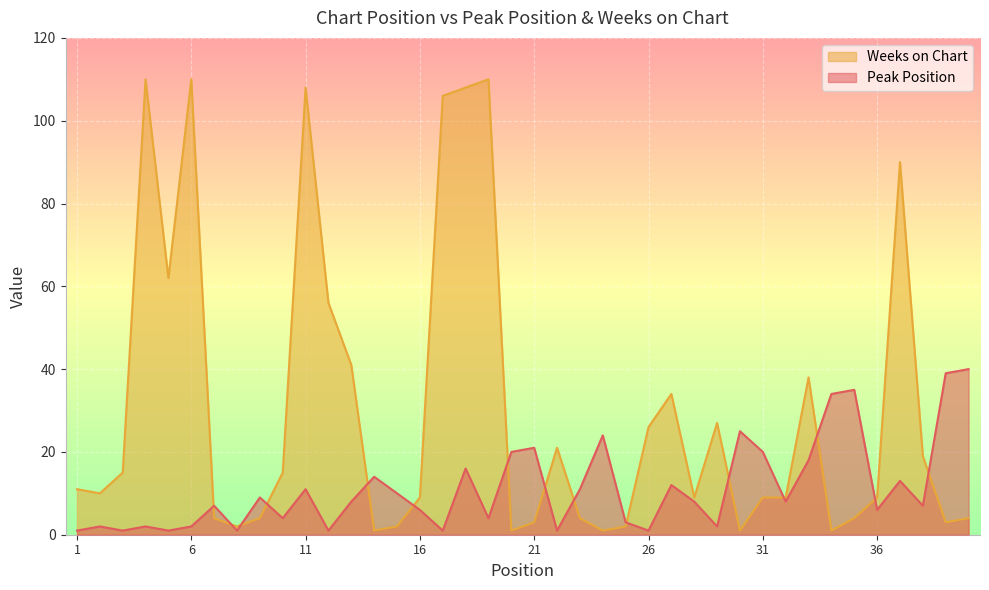

At which label is Weeks on Chart closest to 55?

12